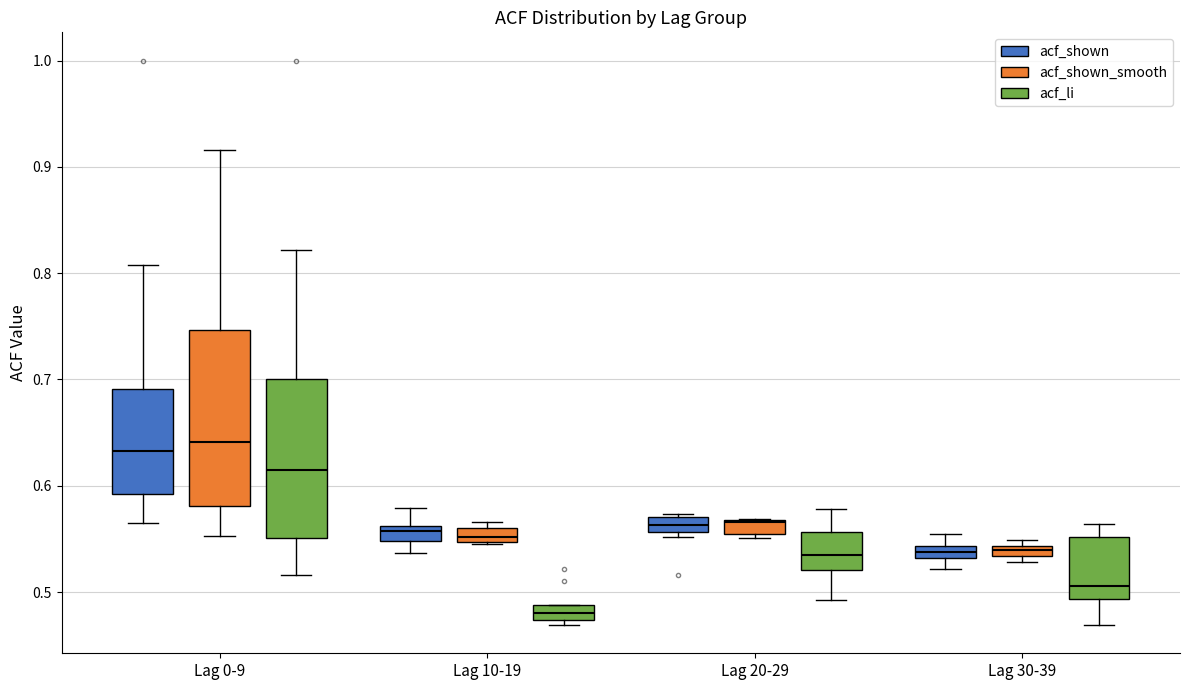

Which box is the tallest, from its lower edge to its upper edge?

Lag 0-9 (acf_shown_smooth)